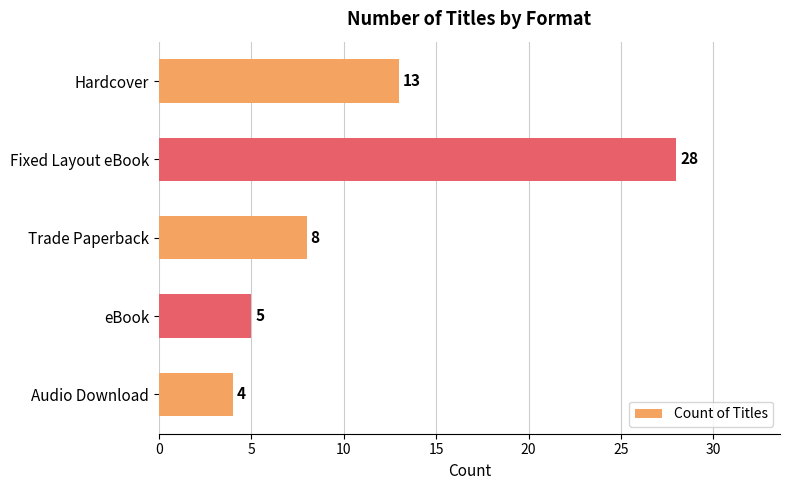

Are the bars grouped side by side (vs. stacked)?

No